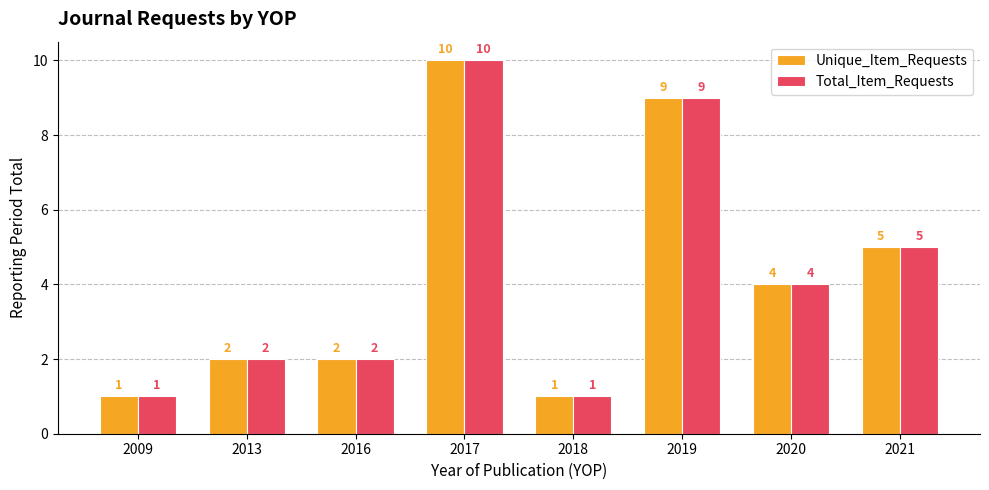

What is the value of the Unique_Item_Requests bar at the 2nd from the left?

2